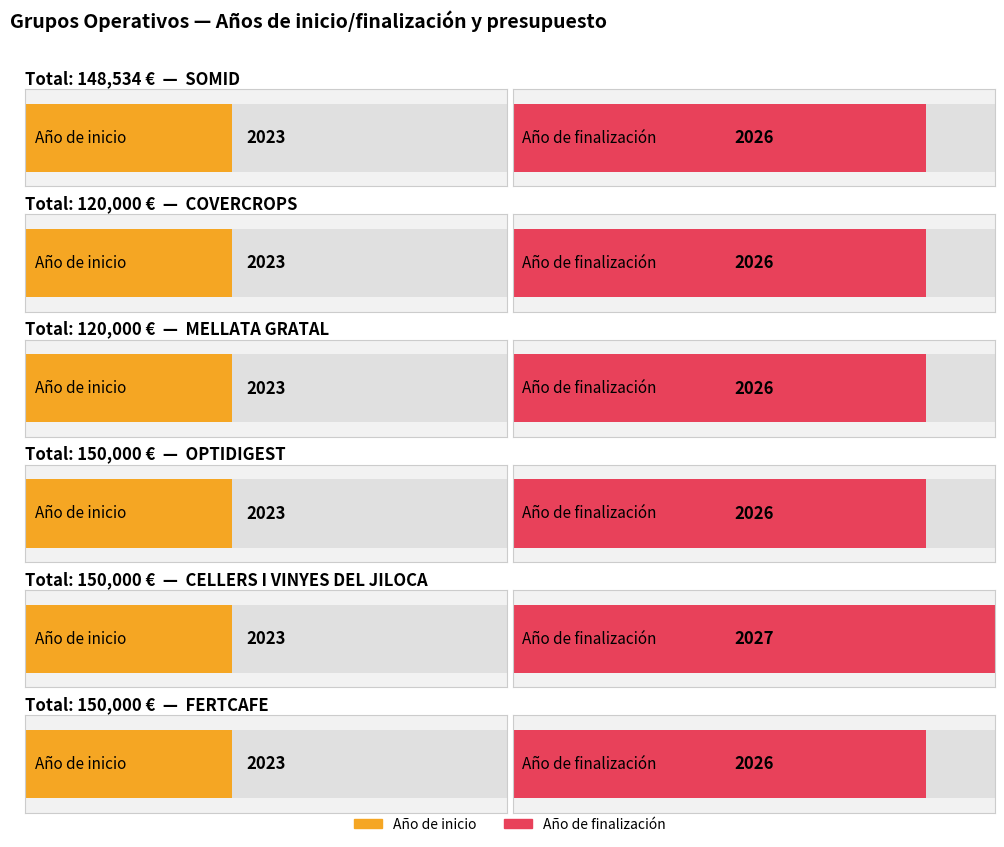

The Año de finalización series shows 543 at FERTCAFE. True or false?

False